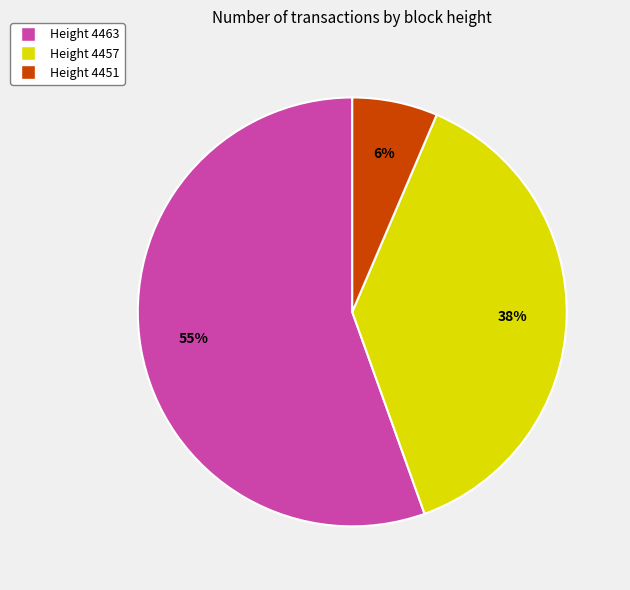

What percentage is the Height 4451 slice, to the nearest percent?

6%